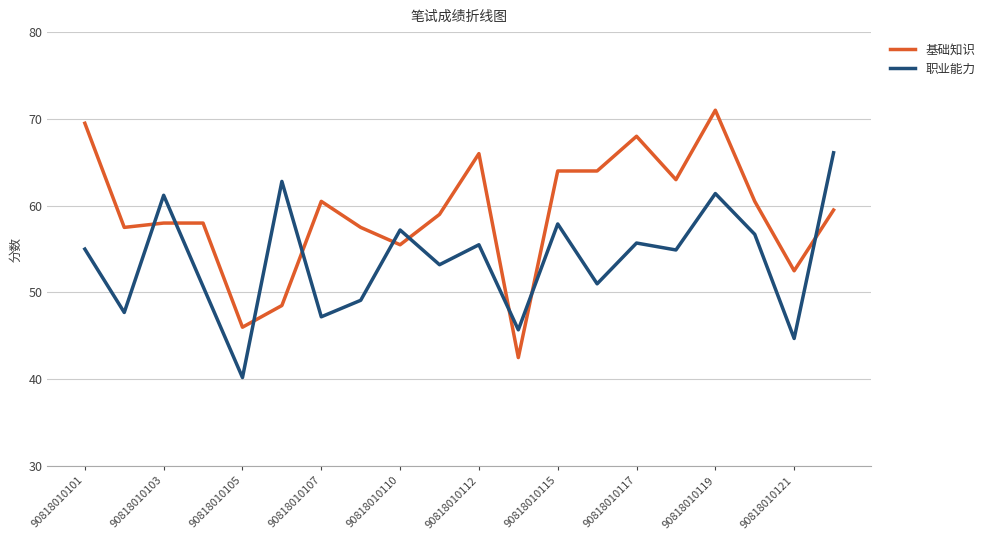

Rank the series by their maximum value, from lowest to highest.

职业能力, 基础知识